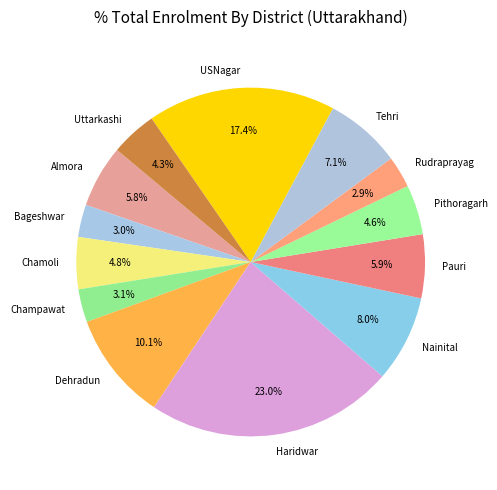

To the nearest percent, what is the combined percentage of Uttarkashi and Nainital?

12%